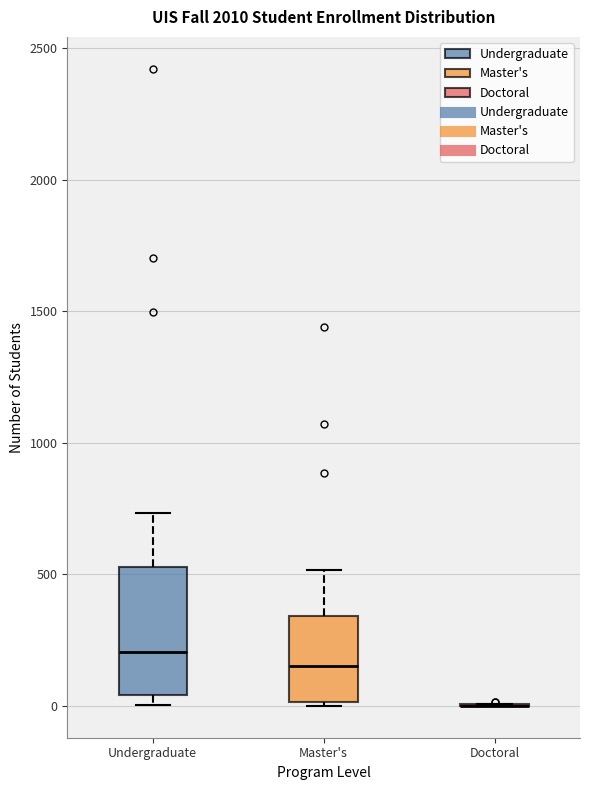

Which box is the tallest, from its lower edge to its upper edge?

Undergraduate